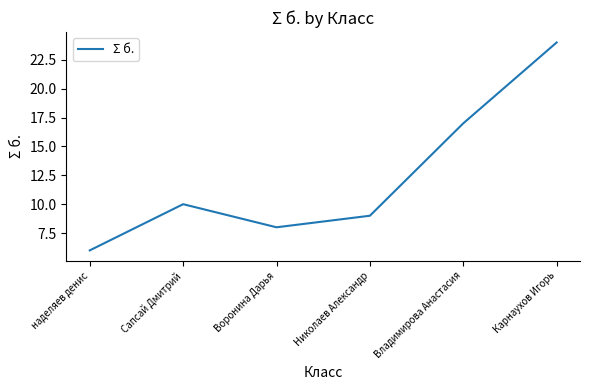

What is the change in value from наделяев денис to Сапсай Дмитрий?

+4